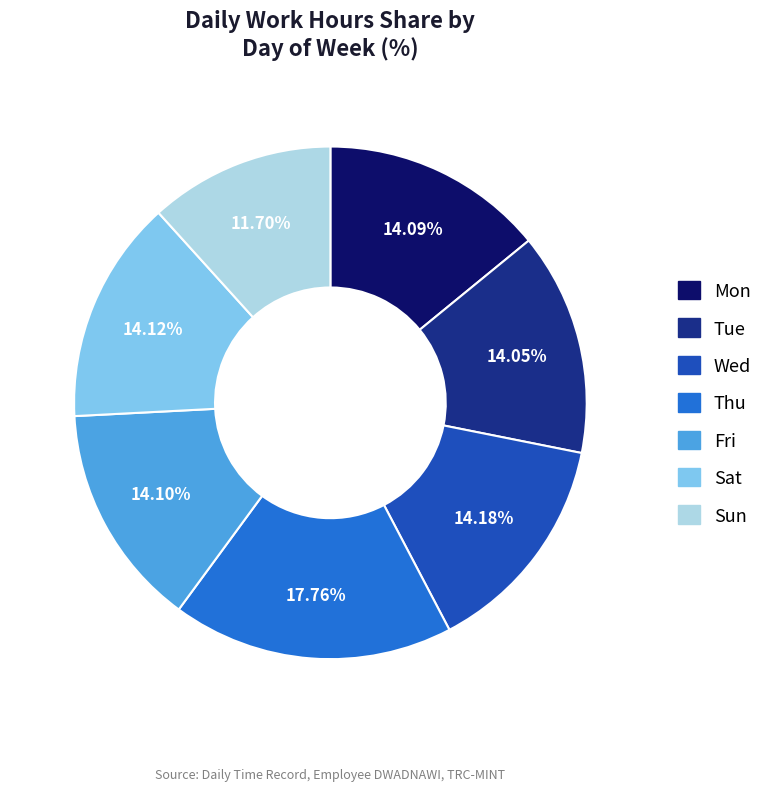

Between Mon and Thu, which is larger?

Thu